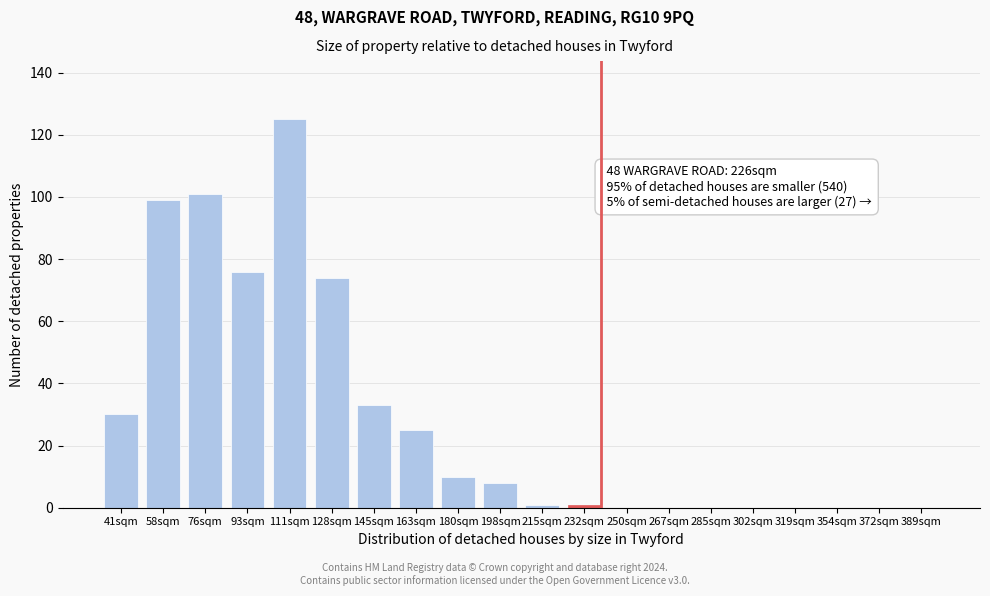

Reading left to right, list all the values displayed in this chart.

41sqm=30	58sqm=99	76sqm=101	93sqm=76	111sqm=125	128sqm=74	145sqm=33	163sqm=25	180sqm=10	198sqm=8	215sqm=1	232sqm=1	250sqm=0	267sqm=0	285sqm=0	302sqm=0	319sqm=0	354sqm=0	372sqm=0	389sqm=0